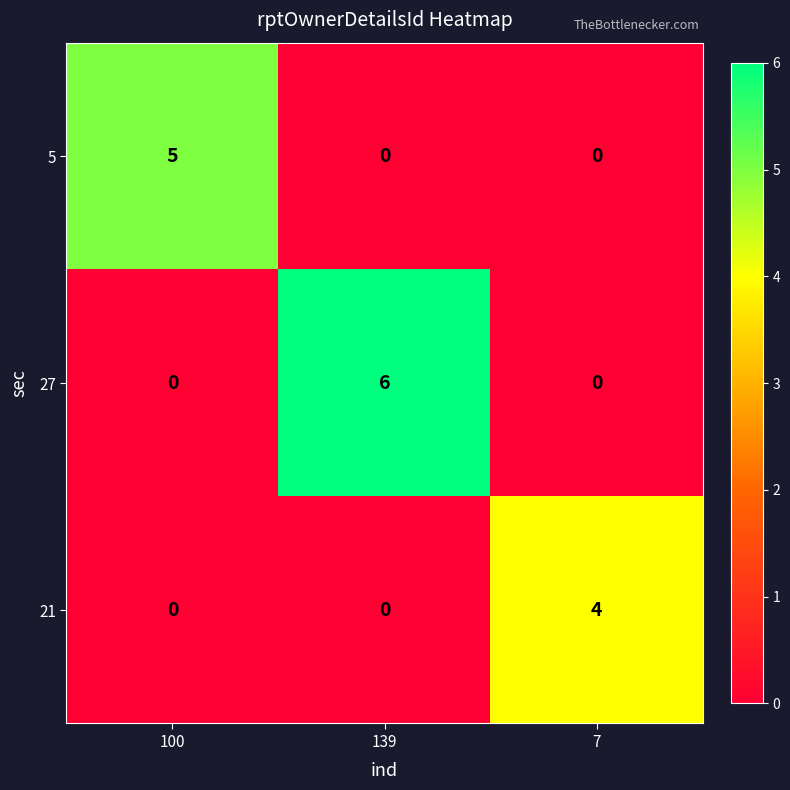

What is the spread (max minus min) of values at 7?

4